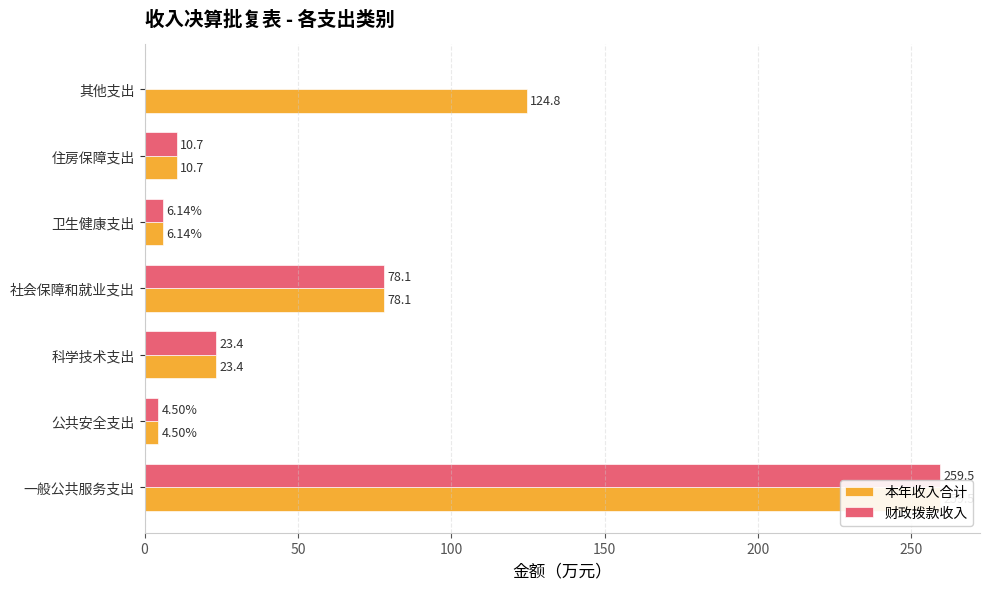

List the series in order of their peak value, lowest first.

本年收入合计, 财政拨款收入